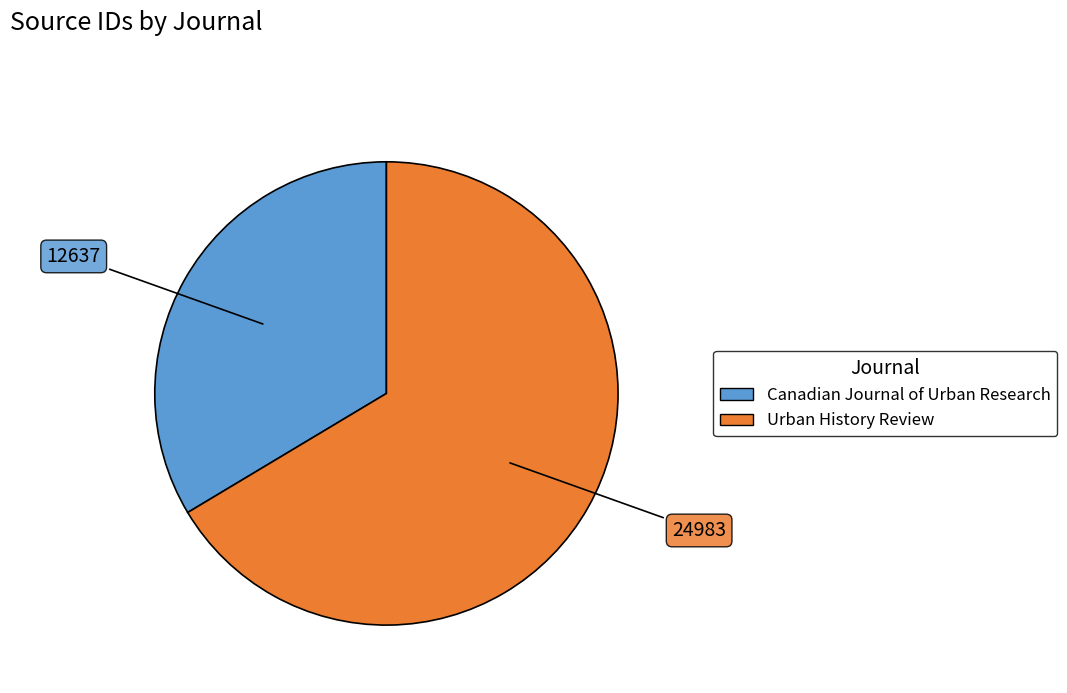

How many segments does this pie chart have?

2